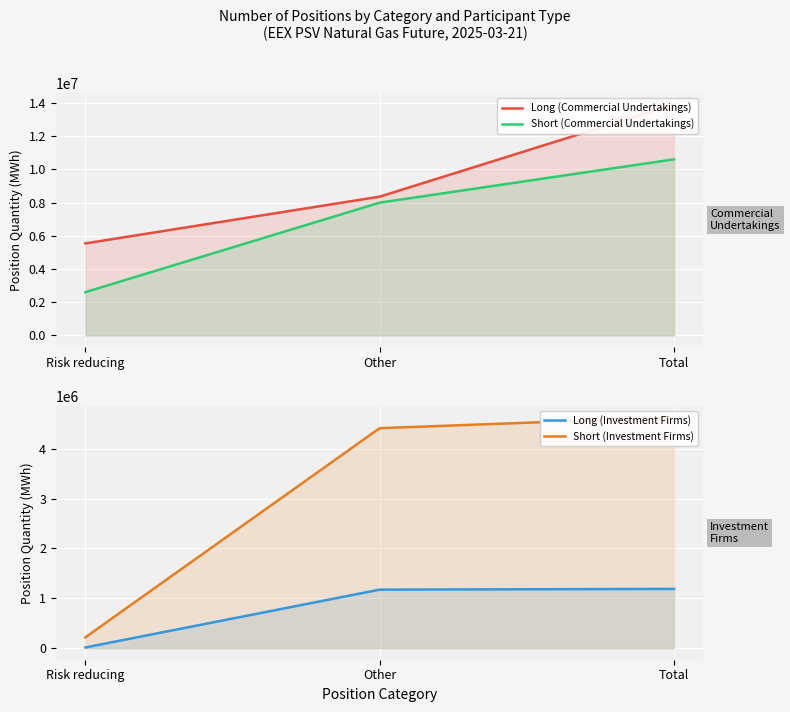

At which category is the sum across all series the highest?

Total